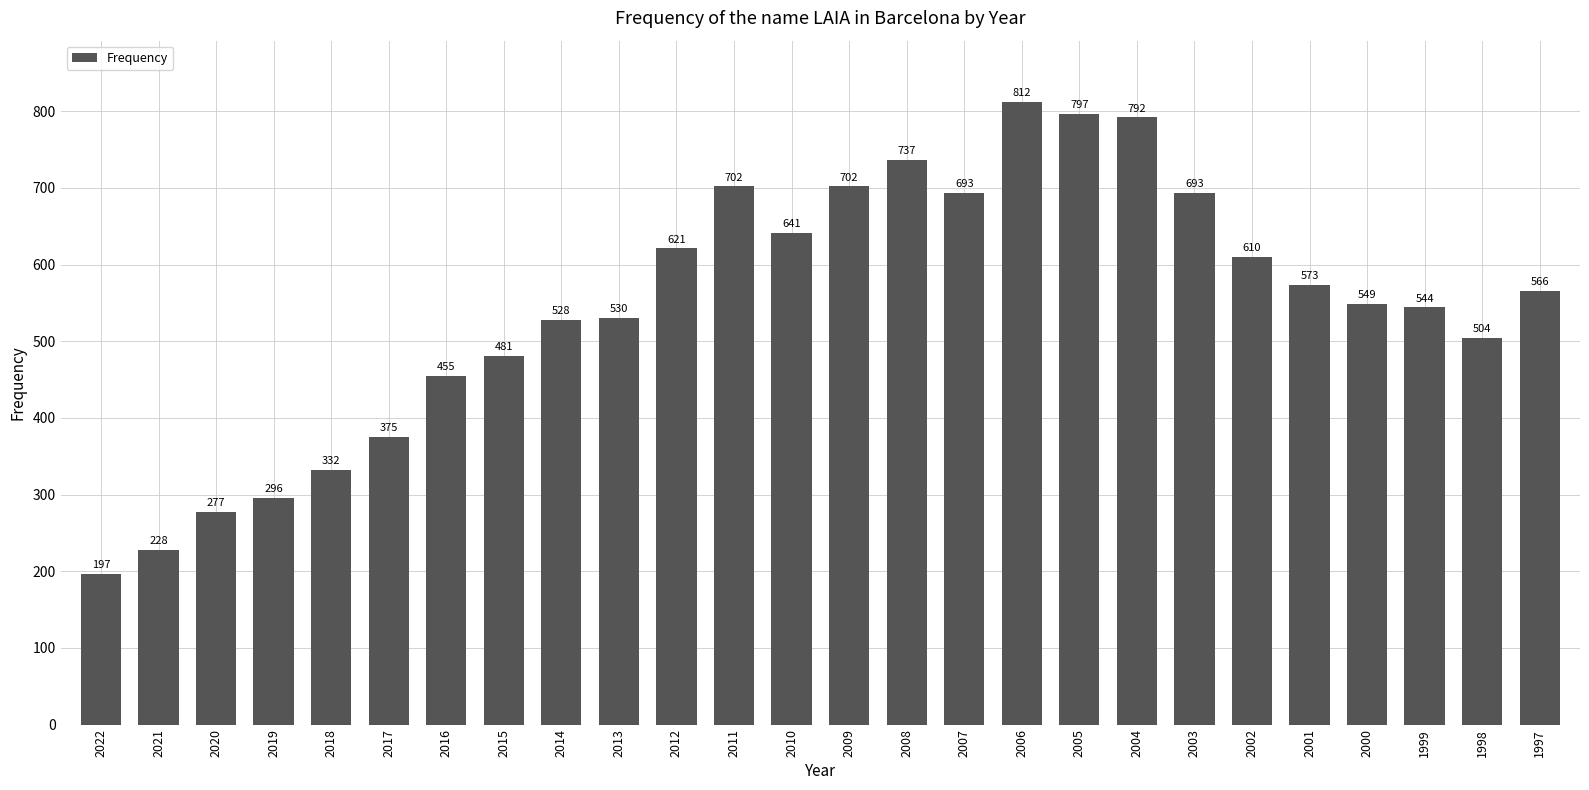

What is the value of the 10th bar from the left?

530